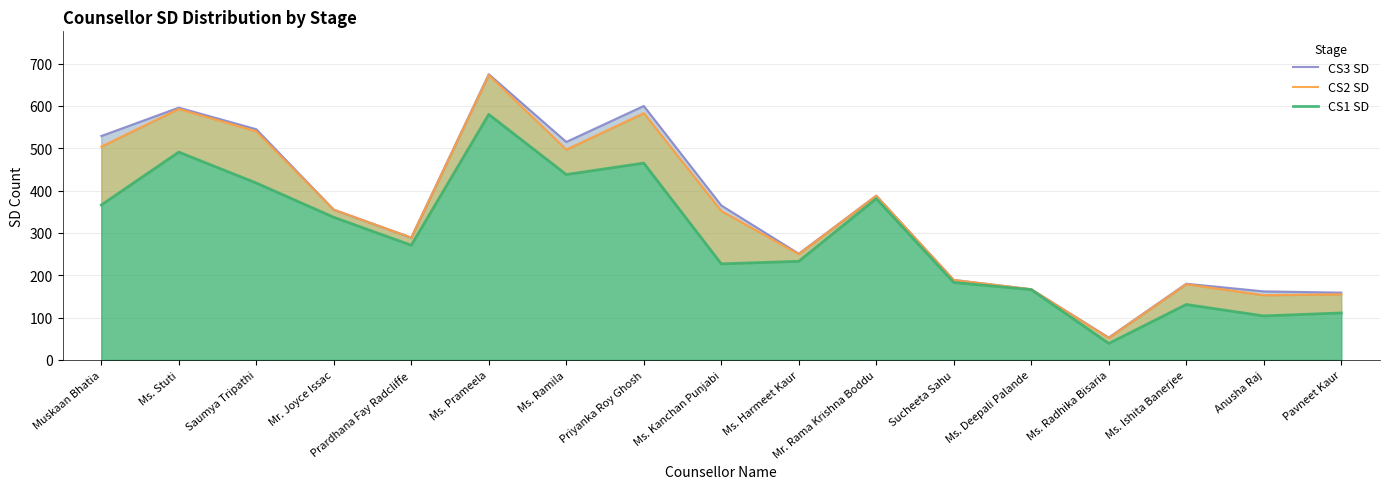

Where is CS3 SD nearest to the value 364?

Ms. Kanchan Punjabi